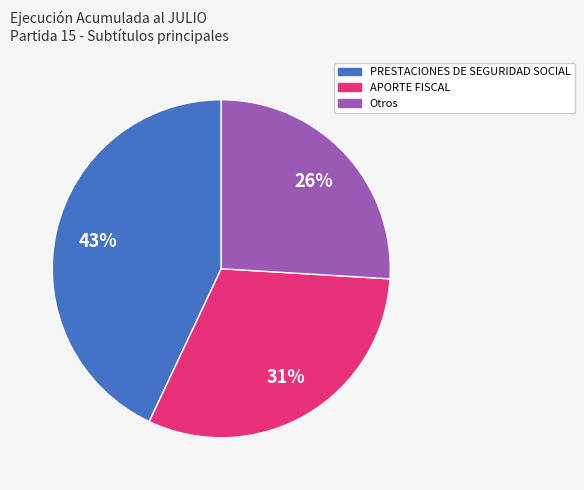

Does any single category account for the majority?

No